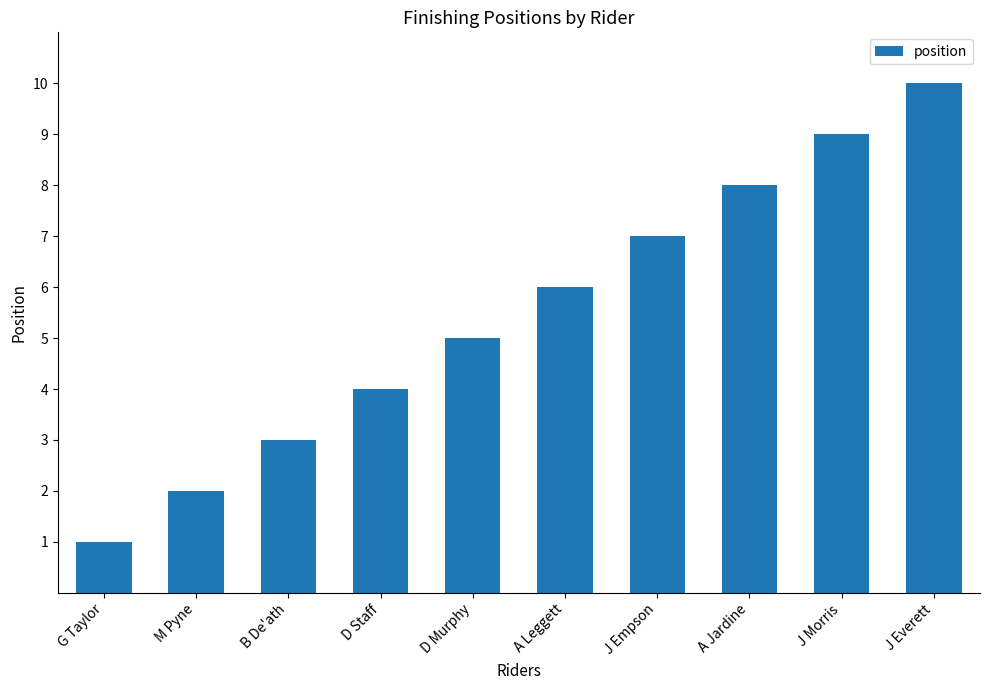

List the labels in order of value, smallest first.

G Taylor, M Pyne, B De'ath, D Staff, D Murphy, A Leggett, J Empson, A Jardine, J Morris, J Everett